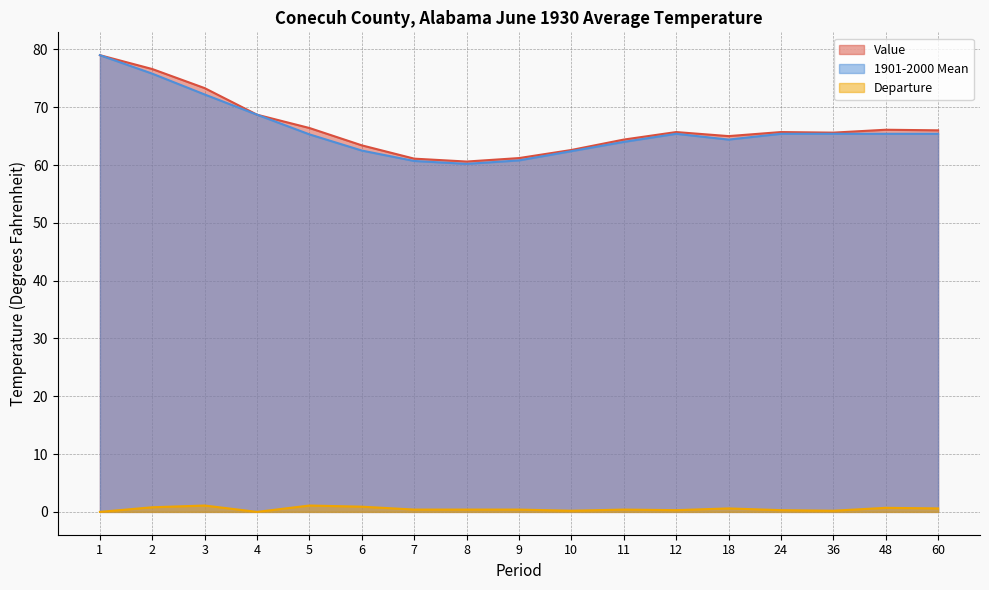

How many series are shown in this chart?

3